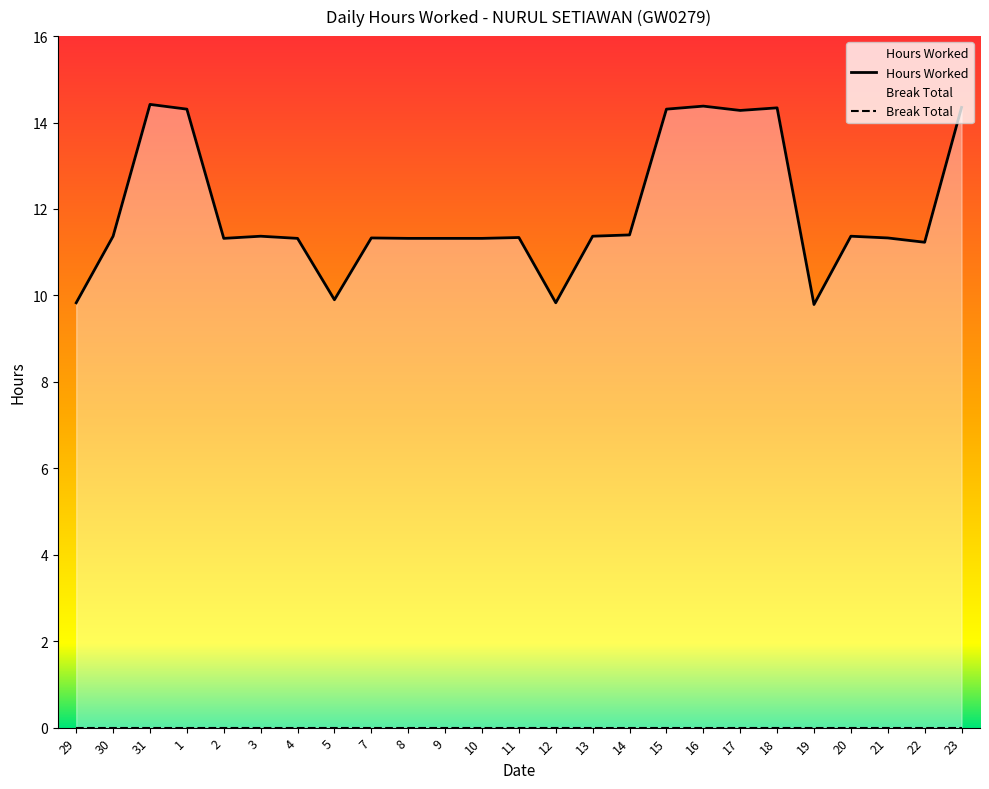

The chart shows a value of 15.8 at 7. True or false?

False